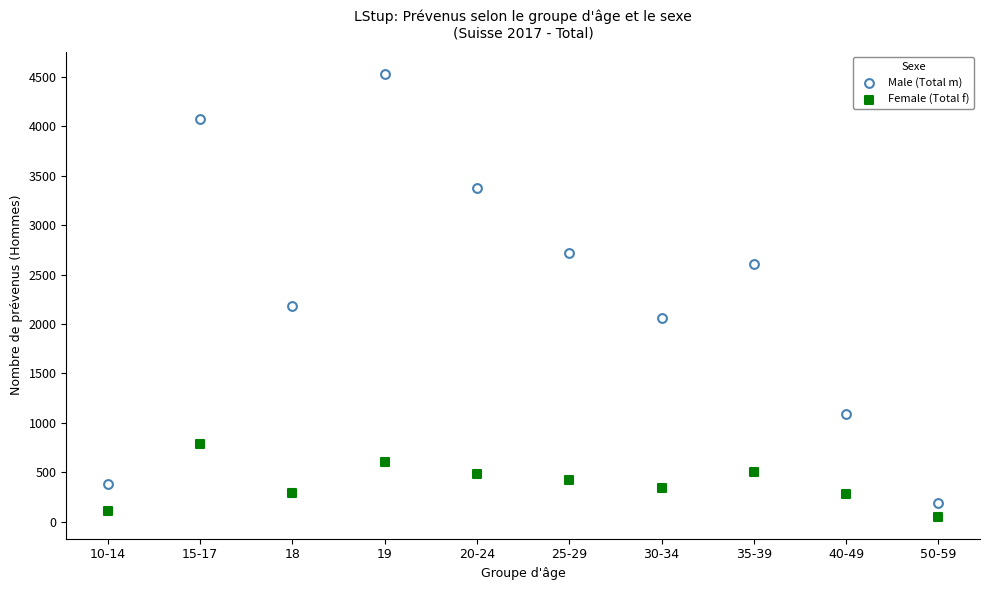

Across all data points, what is the range of Y values (max minus min)?

4483